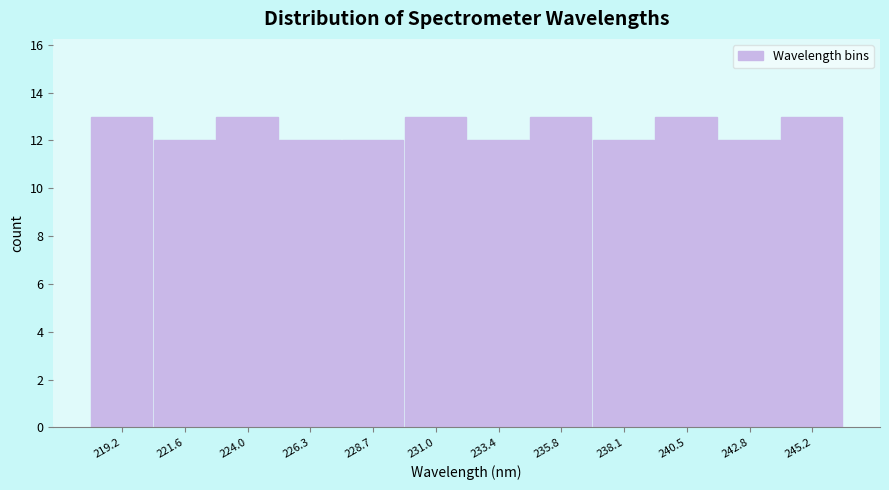

Reading left to right, transcribe this chart: for each bar, give the range it covers on the x-axis and its height. Neither the bar edges nor the heights are printed on the chart, so give them approximately, as read against the axes.

218.0 to 220.5: 13
220.5 to 223.0: 12
223.0 to 225.0: 13
225.0 to 227.5: 12
227.5 to 230.0: 12
230.0 to 232.0: 13
232.0 to 234.5: 12
234.5 to 237.0: 13
237.0 to 239.5: 12
239.5 to 241.5: 13
241.5 to 244.0: 12
244.0 to 246.5: 13